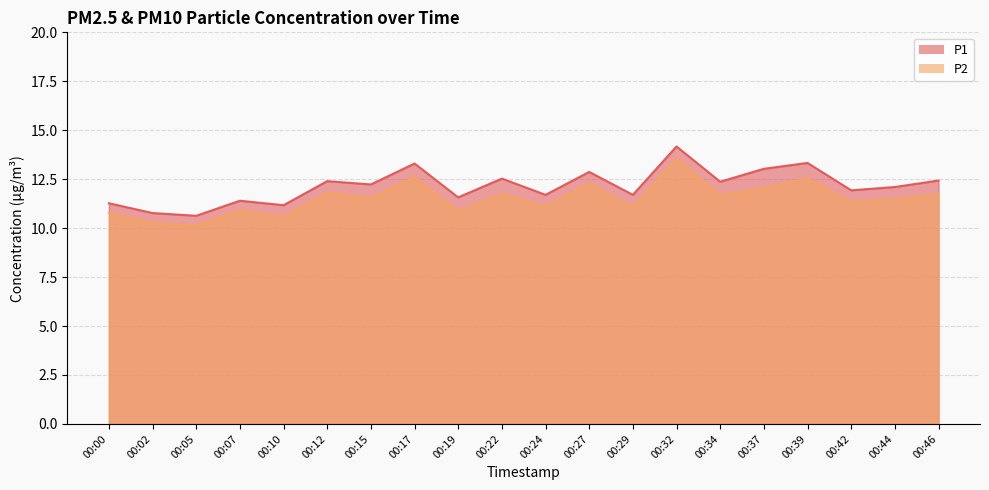

True or false: P1 and P2 cross at least once.

False